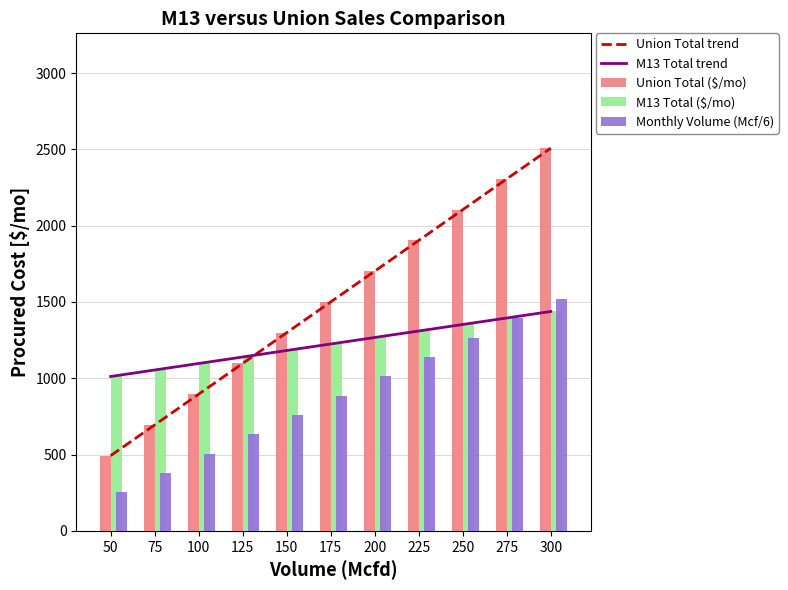

What is the average value of the M13 Total ($/mo) series?

1224.8